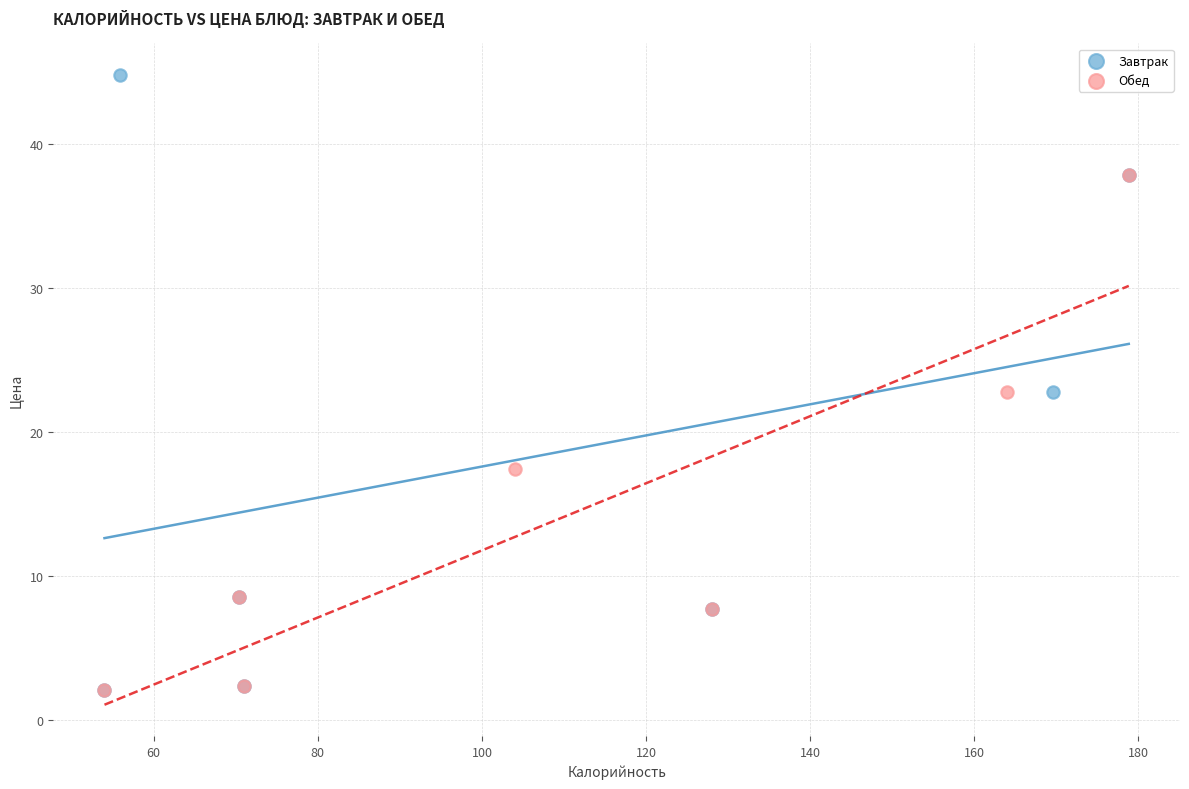

Which series has the widest spread of Y values?

Завтрак